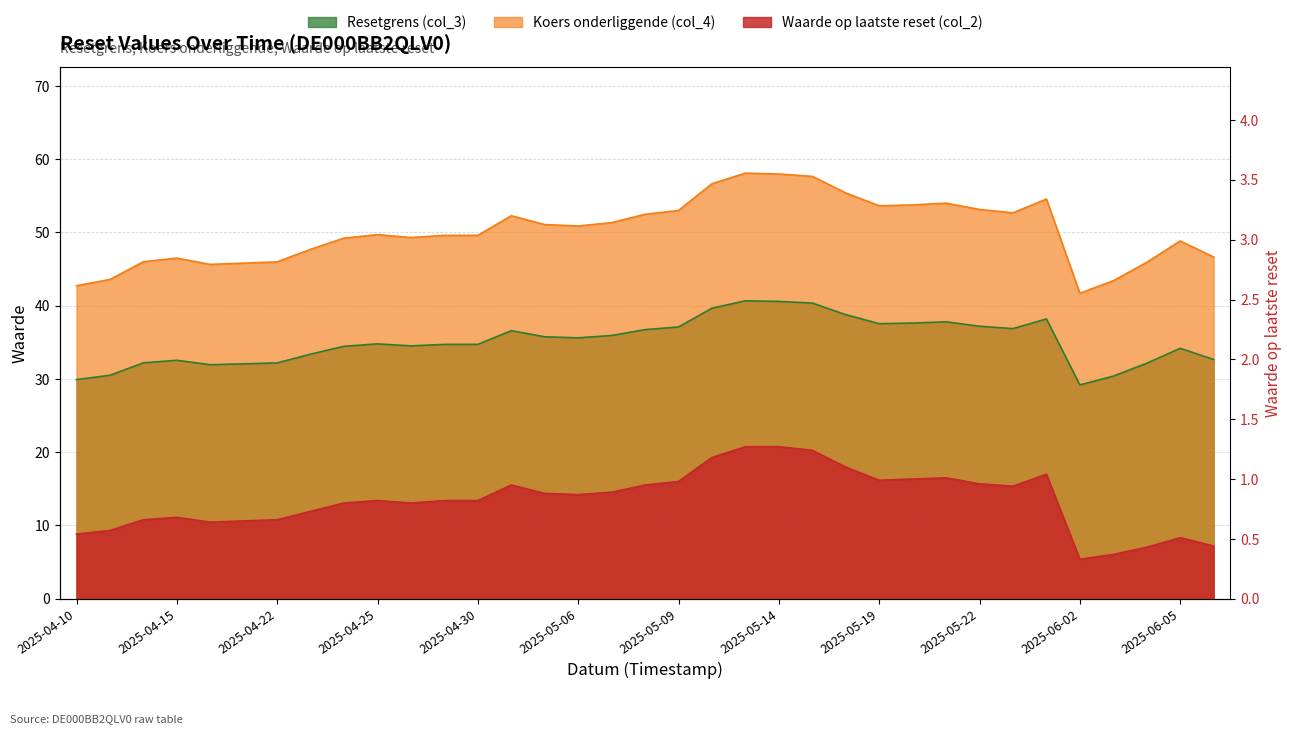

True or false: Koers onderliggende (col_4) and Waarde op laatste reset (col_2) cross at least once.

False